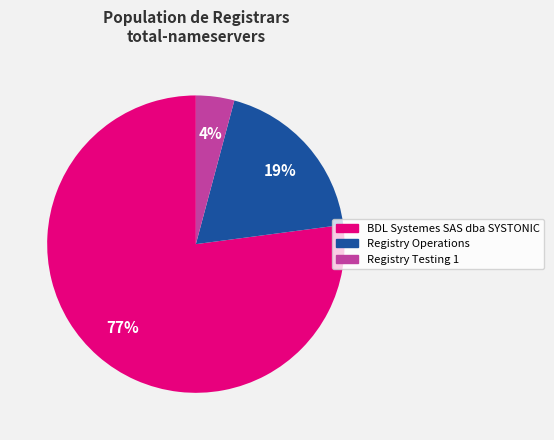

Combined, do Registry Testing 1 and BDL Systemes SAS dba SYSTONIC account for over 50%?

Yes